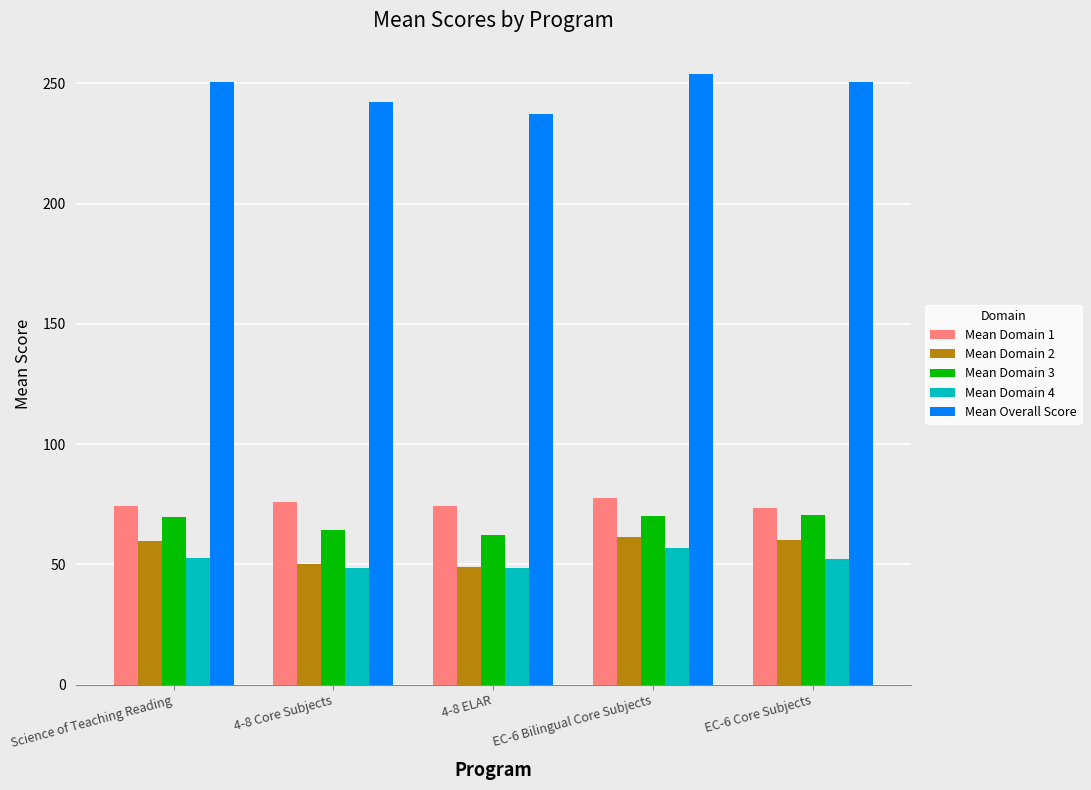

Is the value of Mean Domain 4 at 4-8 Core Subjects greater than the value of Mean Overall Score at Science of Teaching Reading?

No